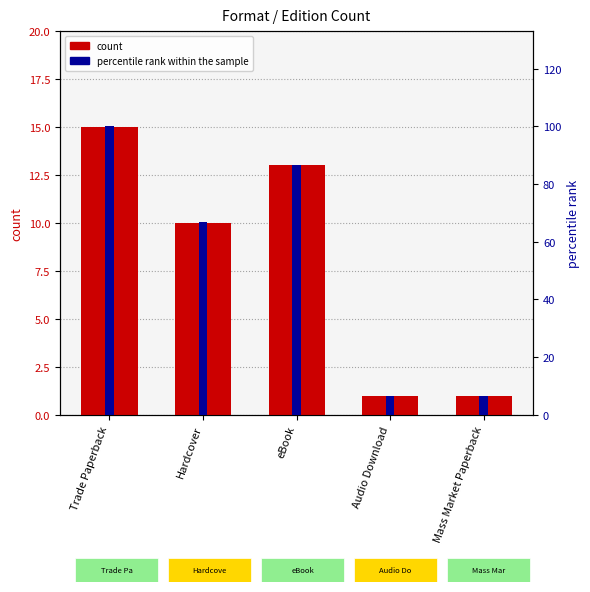

Is it true that percentile rank within the sample equals 6.7 at Mass Market Paperback?

True